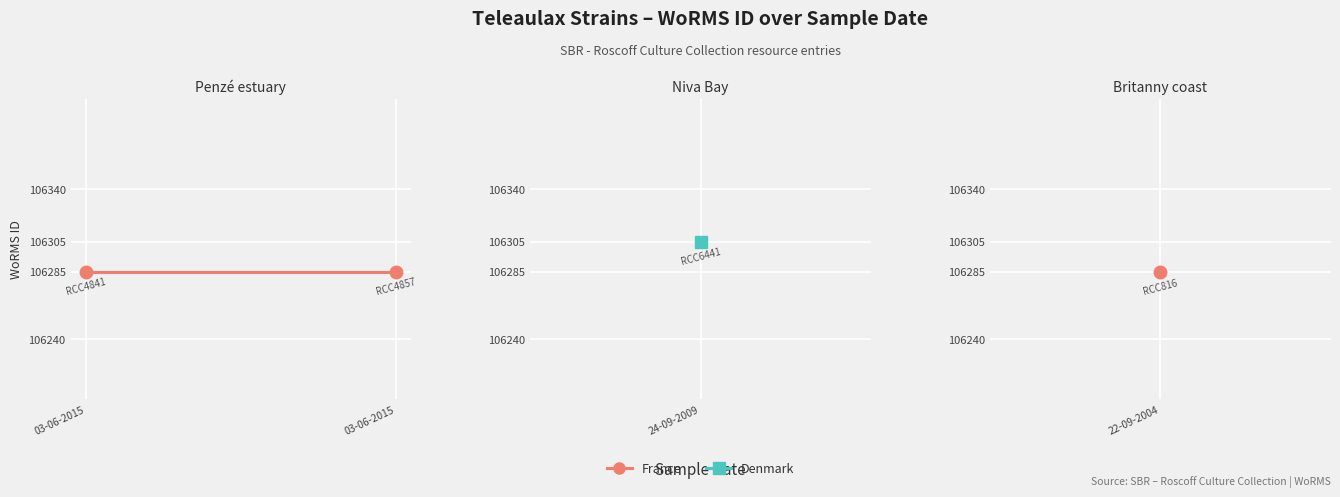

List the labels in order of value, largest first.

24-09-2009, 03-06-2015, 03-06-2015, 22-09-2004